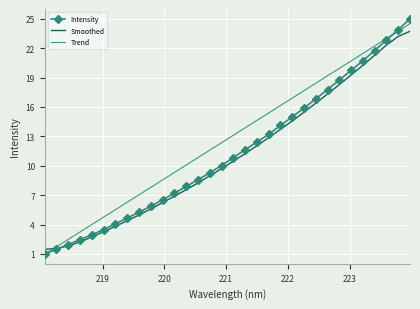

Which series has the largest total across all categories?

Trend